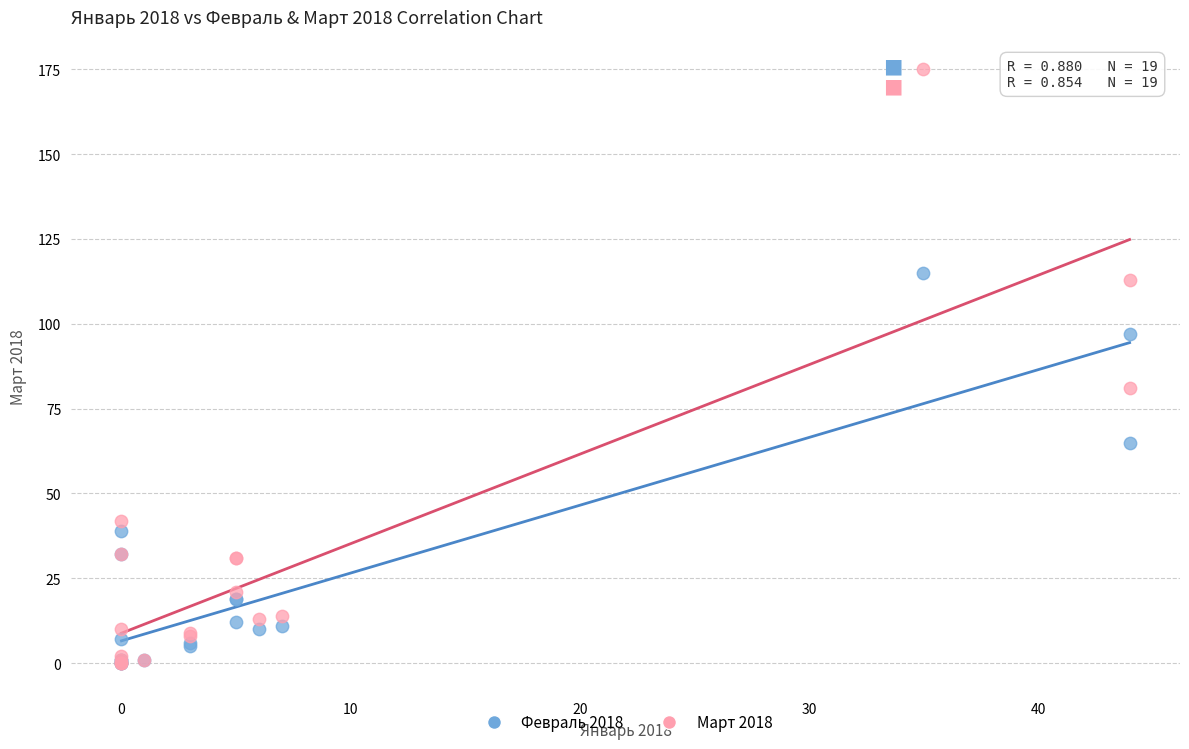

In the Март 2018 series, what Y value is closest to 87?

81